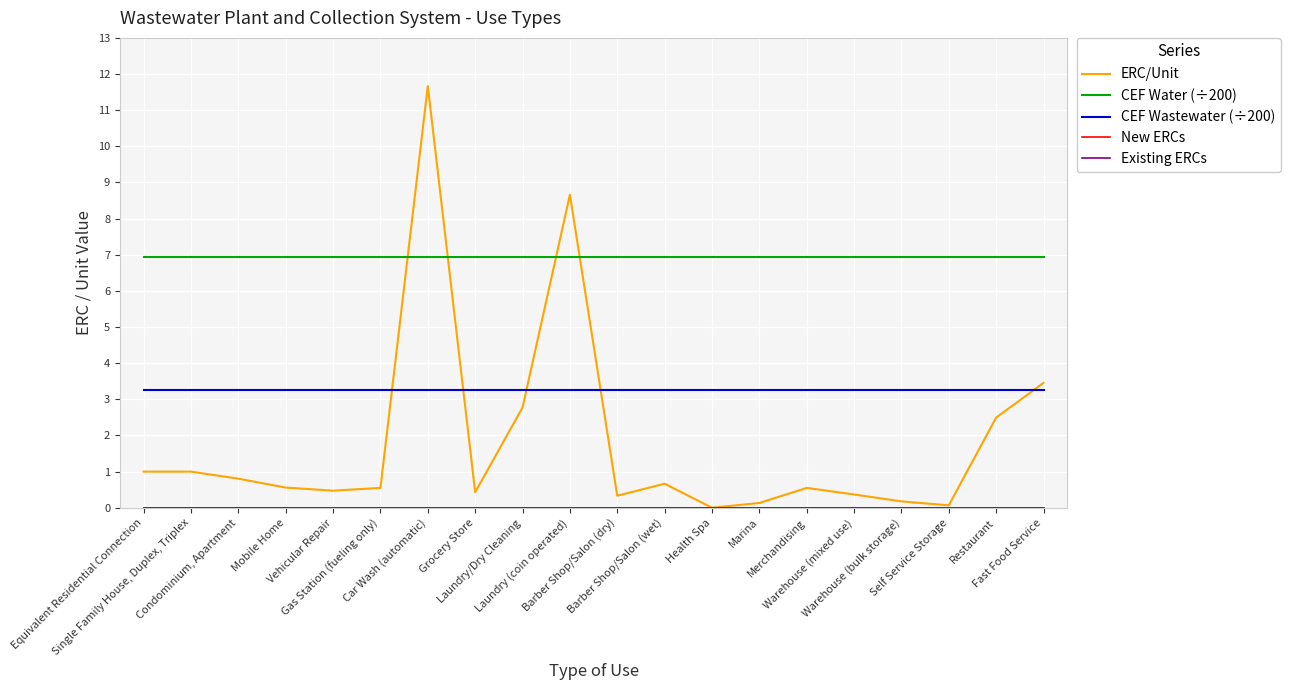

Does the chart have visible grid lines?

Yes